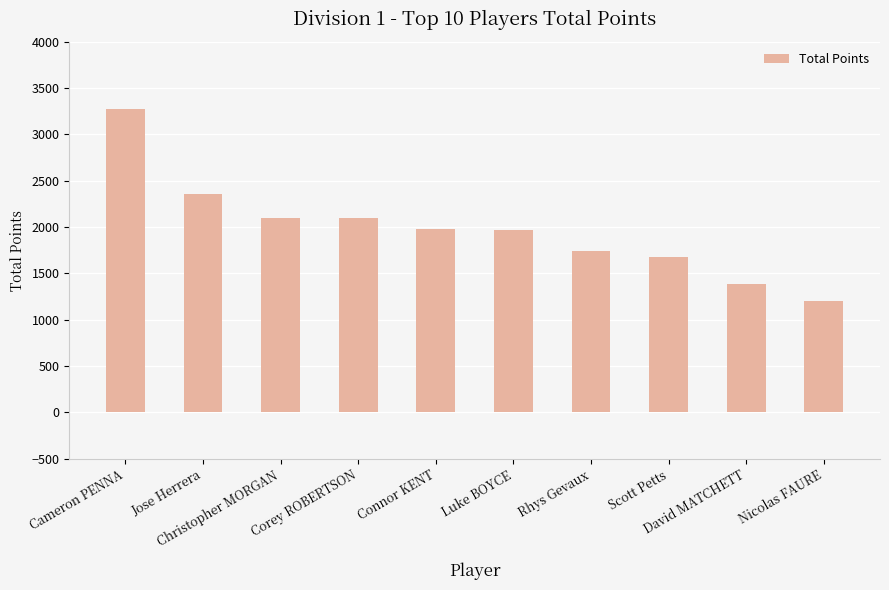

Are the bars grouped side by side (vs. stacked)?

No